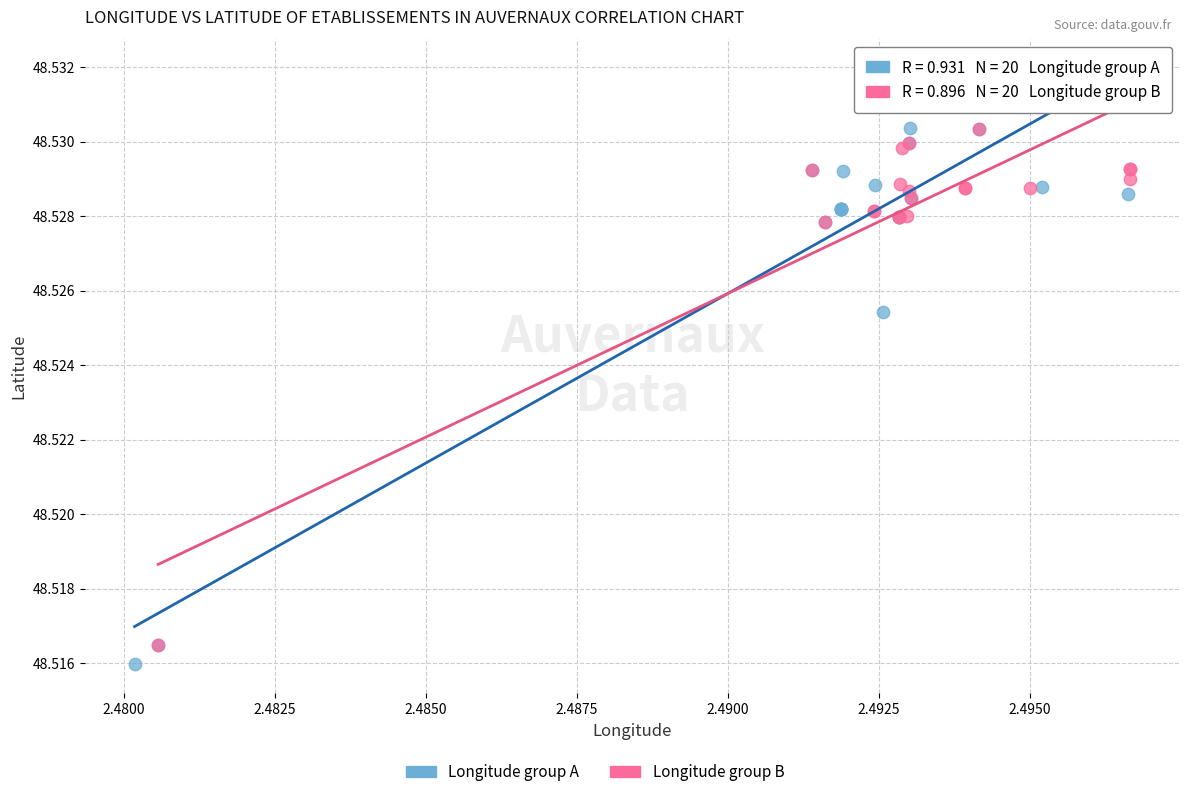

Which series has the largest Y range (max minus min)?

Longitude group A